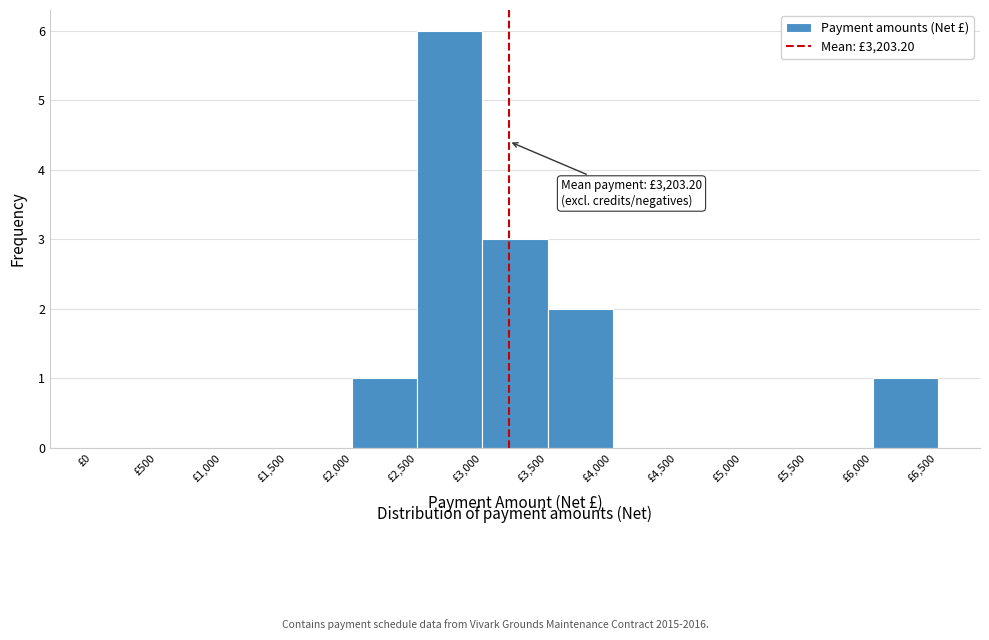

Over which range of the x-axis is the bar tallest?

2500 to 3000